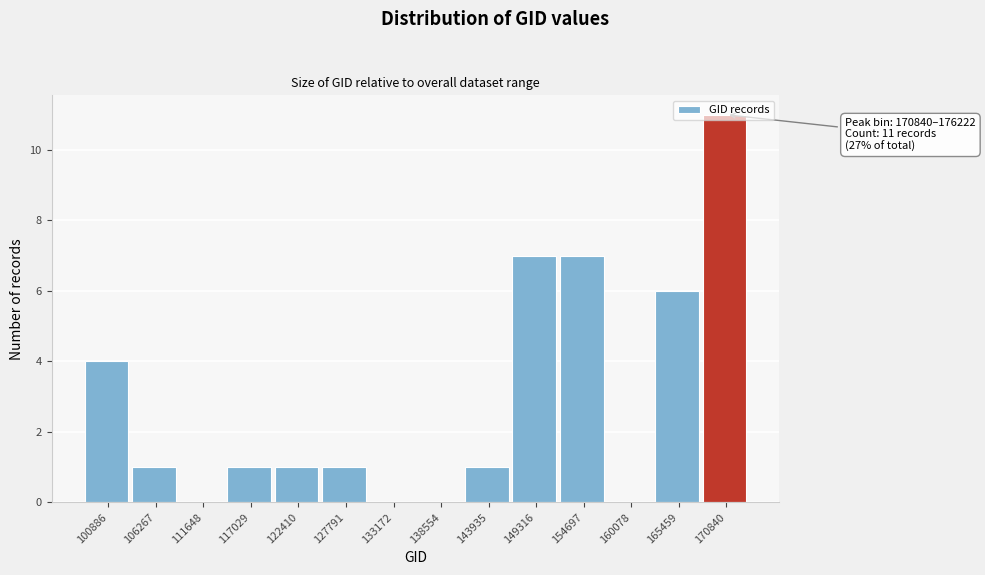

Which category has the highest value across all series?

170840